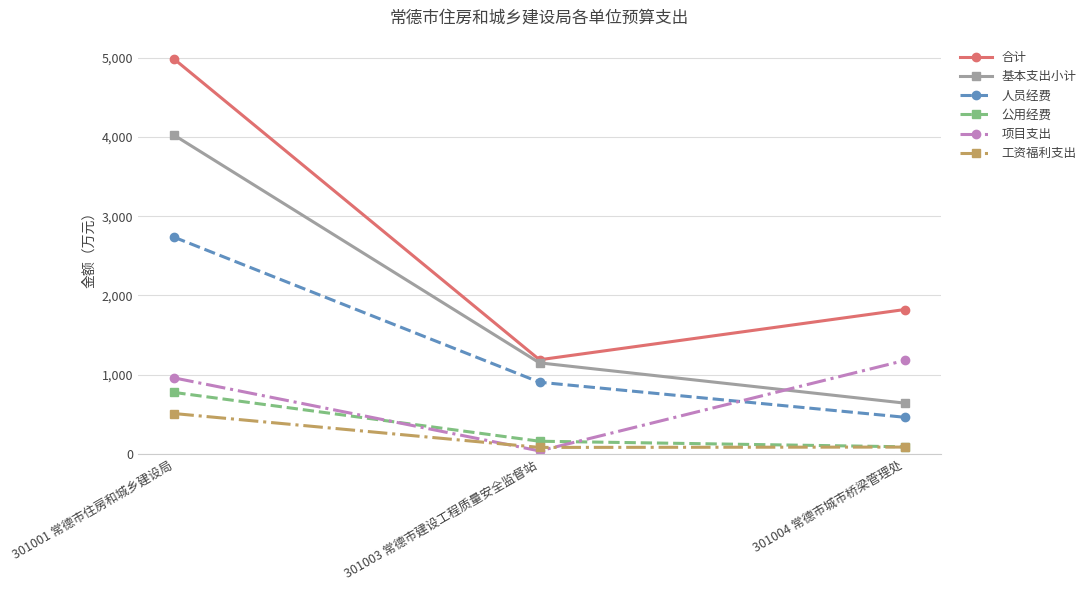

Read the 基本支出小计 value at 301004 常德市城市桥梁管理处.

641.9